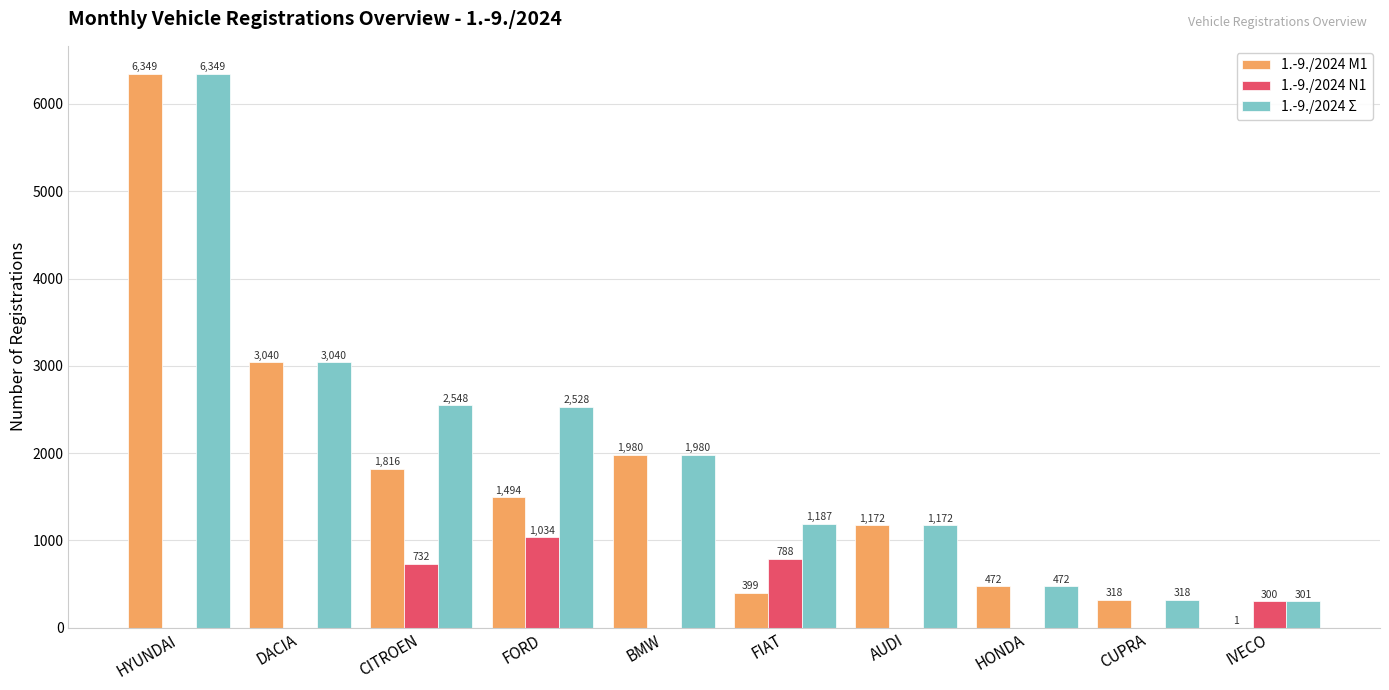

Is it true that 1.-9./2024 M1 equals 1 at IVECO?

True